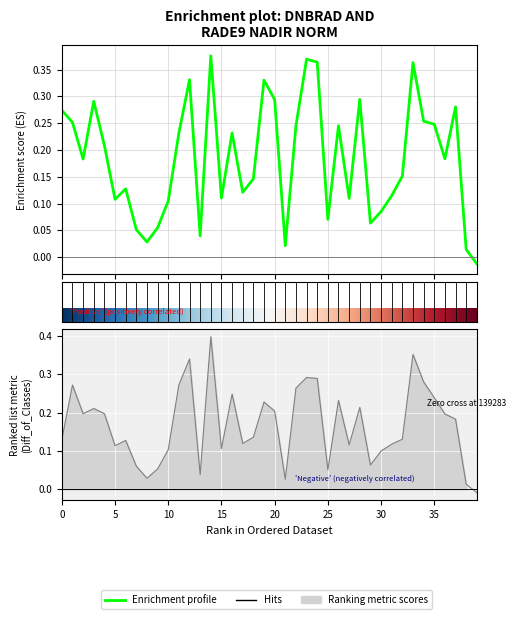

Between 134308 and 138881, which is larger?

138881